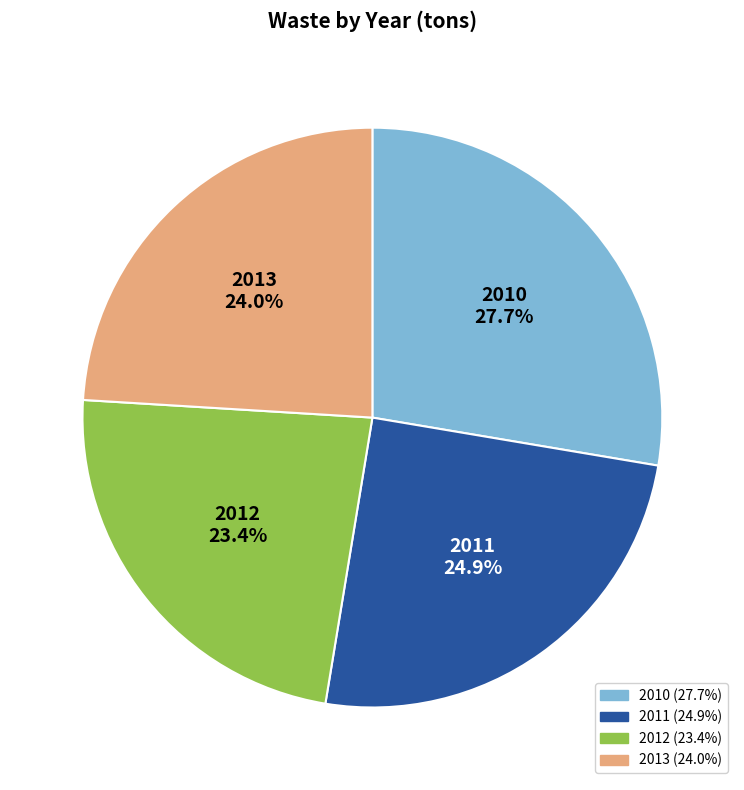

Rank the categories by value from highest to lowest.

2010, 2011, 2013, 2012